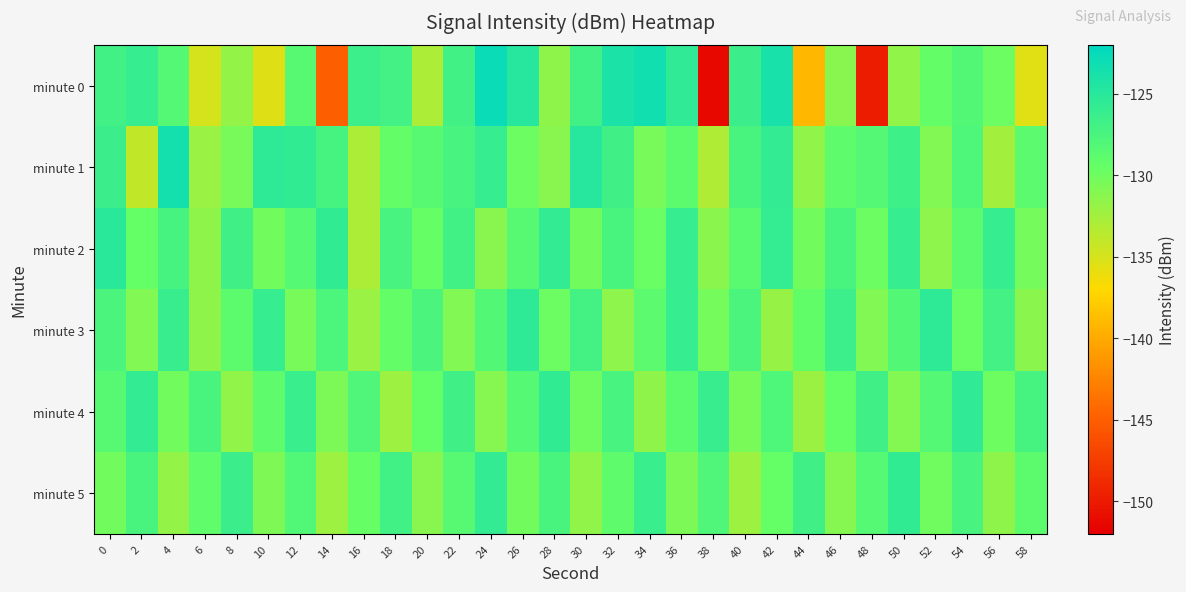

At which category does the chart reach its peak across all series?

24